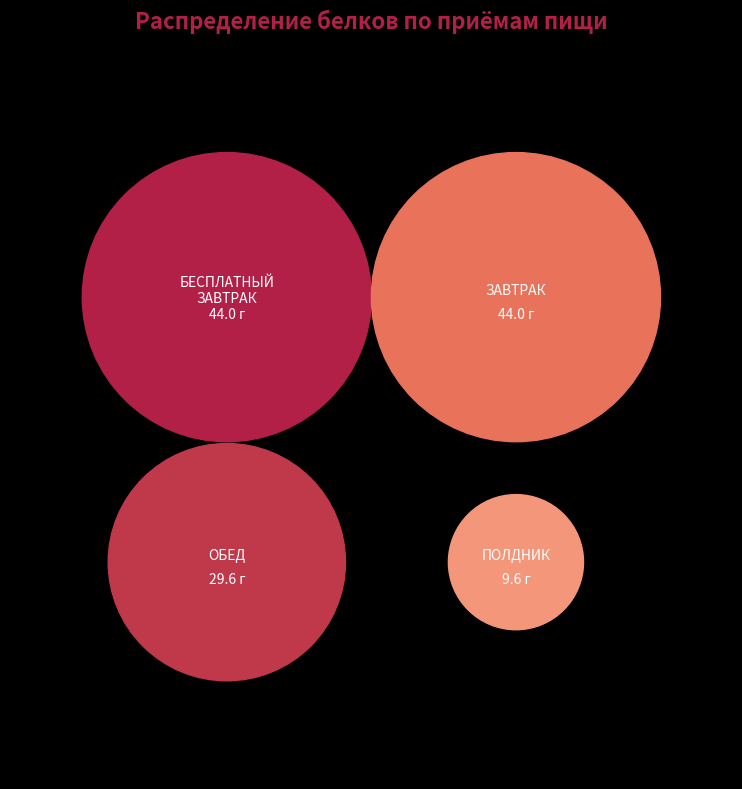

Rank the categories by value from highest to lowest.

БЕСПЛАТНЫЙ ЗАВТРАК (белки), ЗАВТРАК (белки), ОБЕД (белки), ПОЛДНИК (белки)